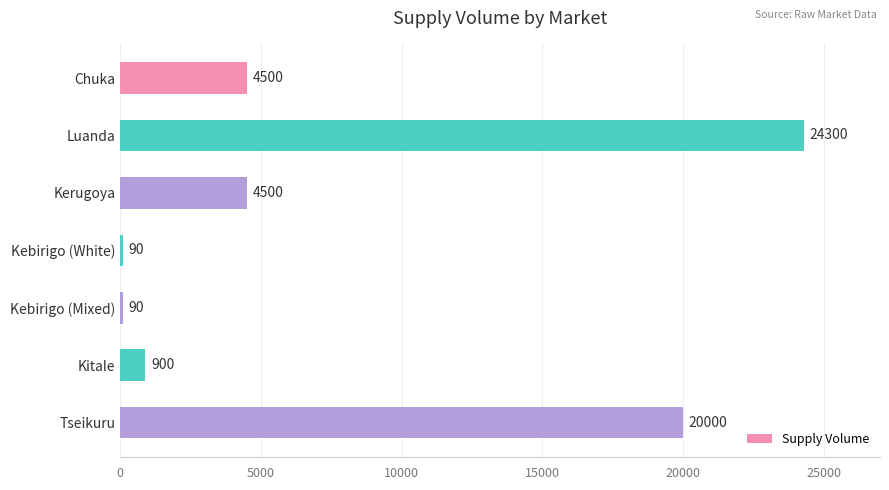

Is it true that the value at Kerugoya is 4500?

True